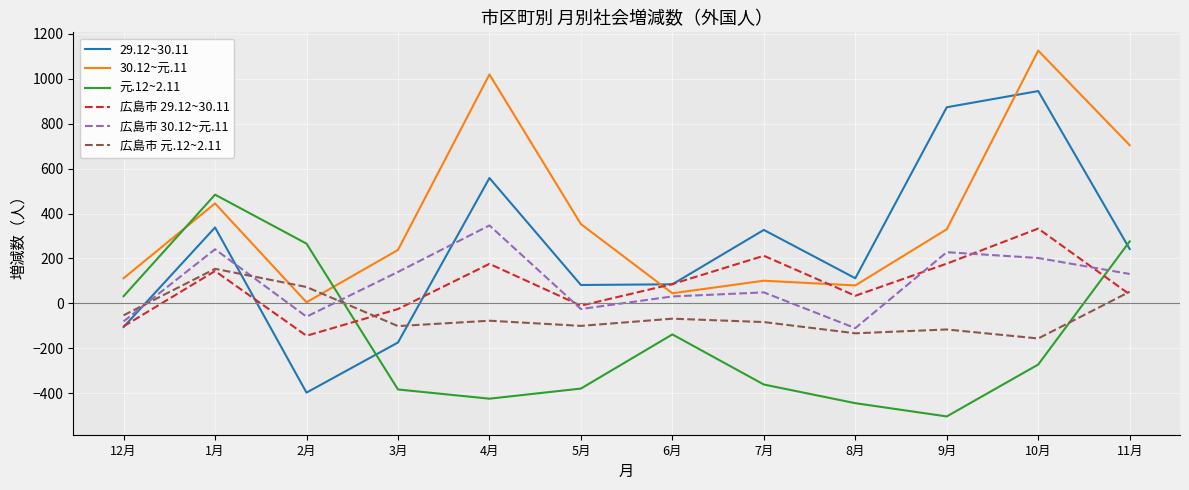

What position from the right is 11月?

1